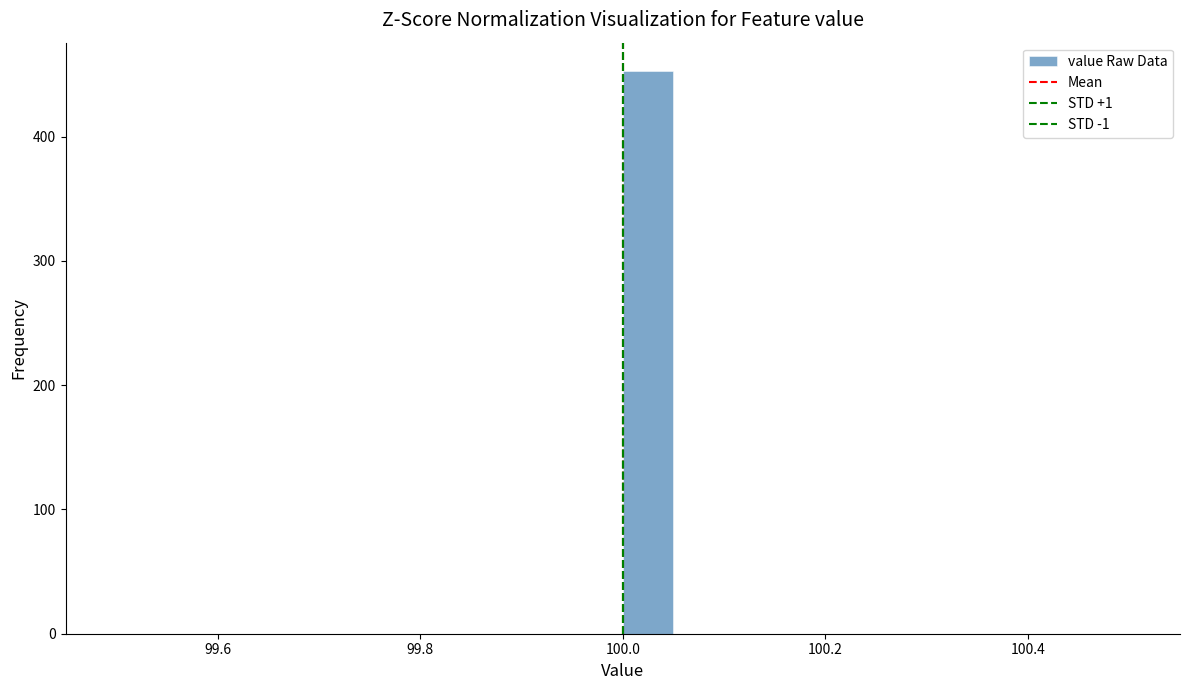

Around what value on the x-axis is the tallest bar? Give the approximate position of its centre, as read against the axis.

100.02